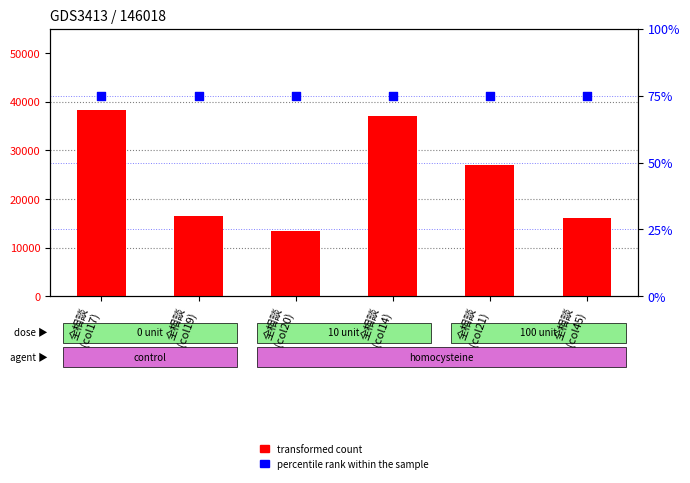

At how many categories does at least one series exceed 27003?

3